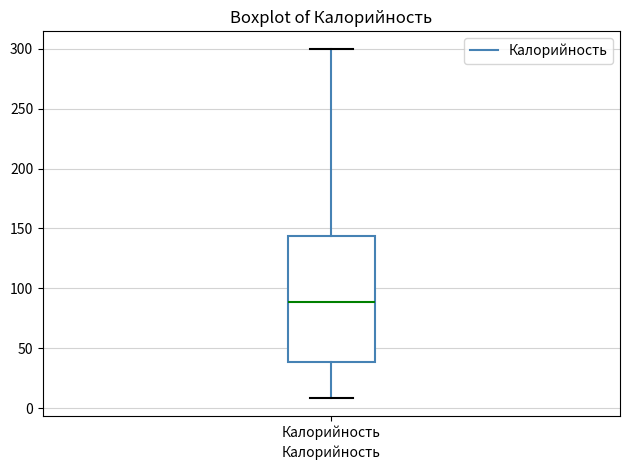

Where does the median line of the box for Калорийность sit on the y-axis? The values are not printed on the chart, so give them approximately, as read against the axis.

90